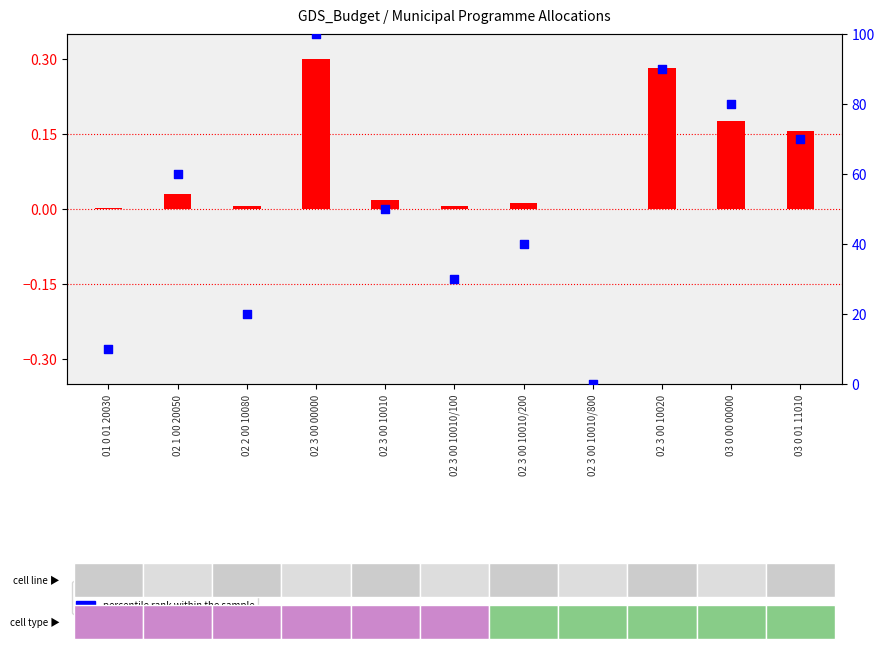

What are all the series names shown in the legend?

transformed count, percentile rank within the sample